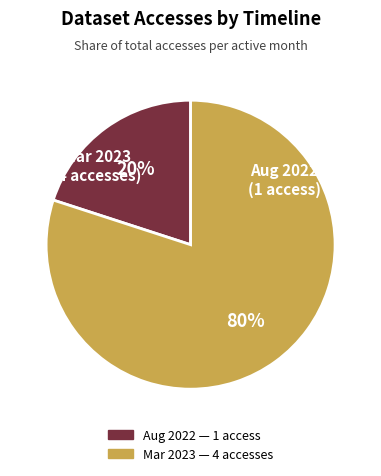

To the nearest percent, what is the difference between the largest and smallest slice percentages?

60%